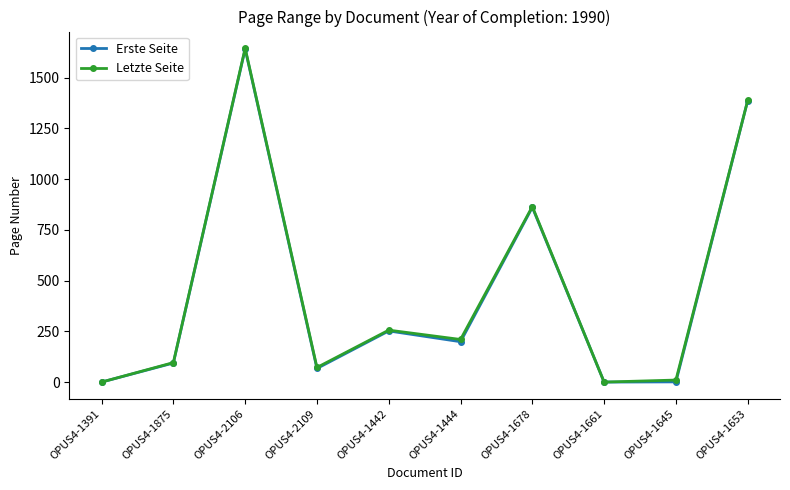

What is the maximum value shown in the chart?

1645